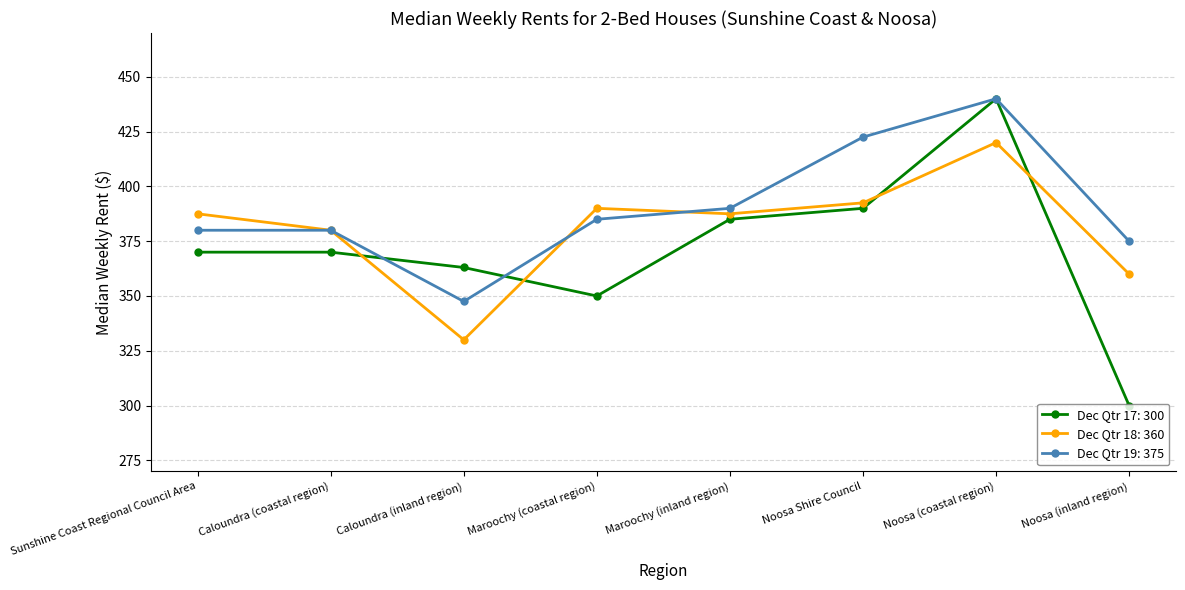

What is the label of the 7th point from the right?

Caloundra (coastal region)